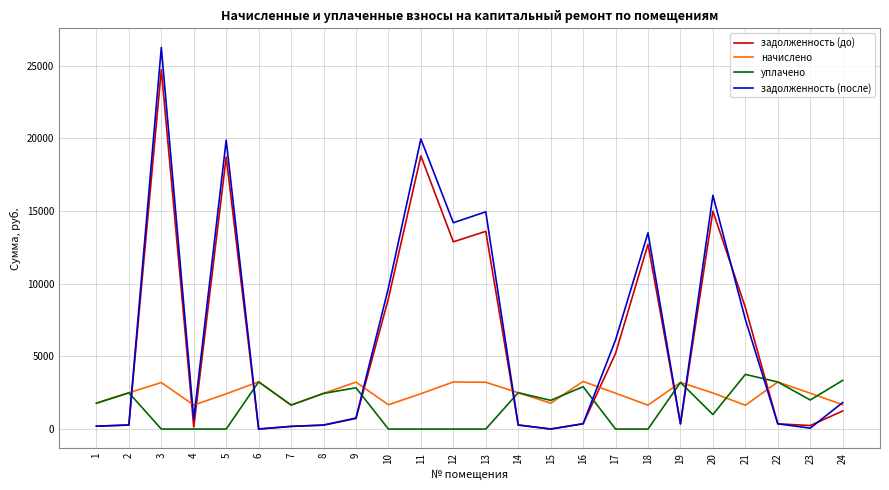

Which category has the highest value across all series?

3